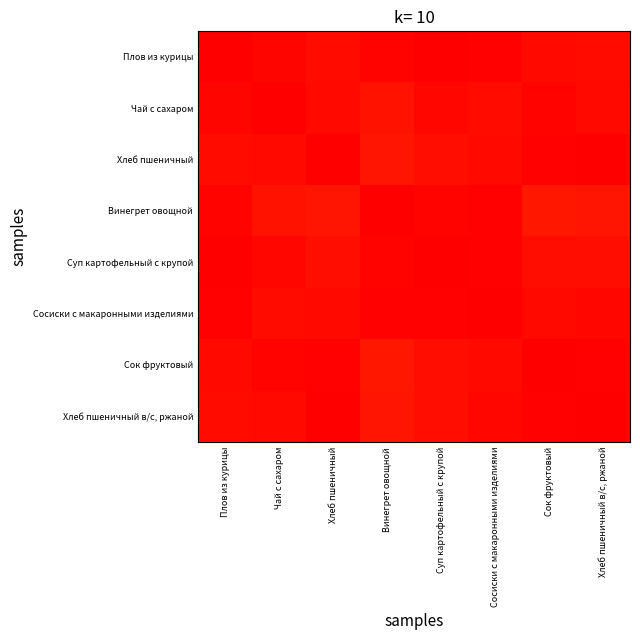

What is the greatest value displayed?

400.0